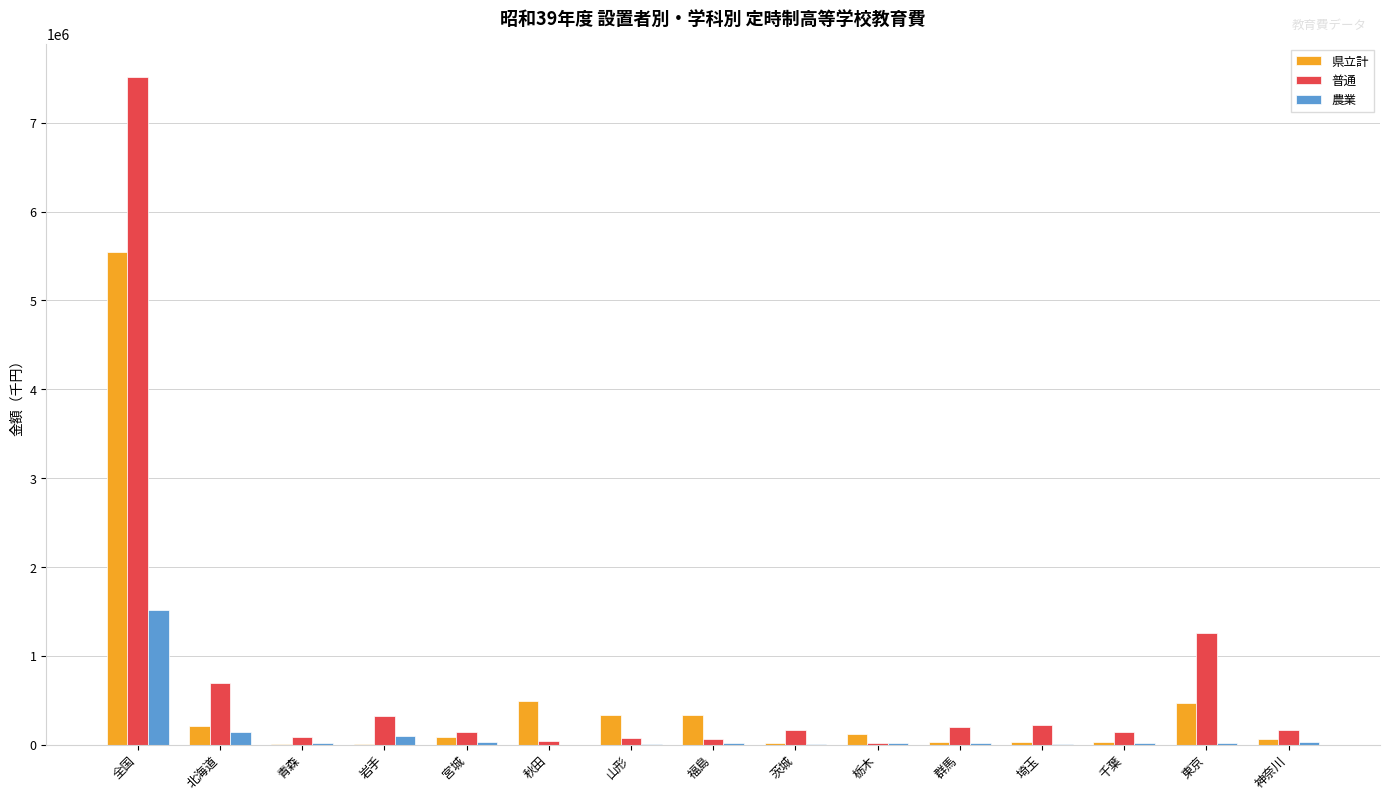

Is the value of 県立計 at 埼玉 greater than the value of 普通 at 東京?

No